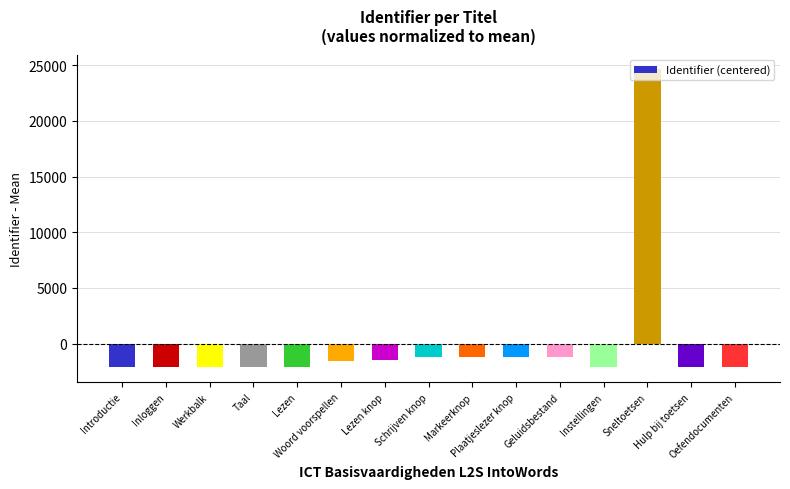

What is the label of the 9th bar from the left?

Markeerknop